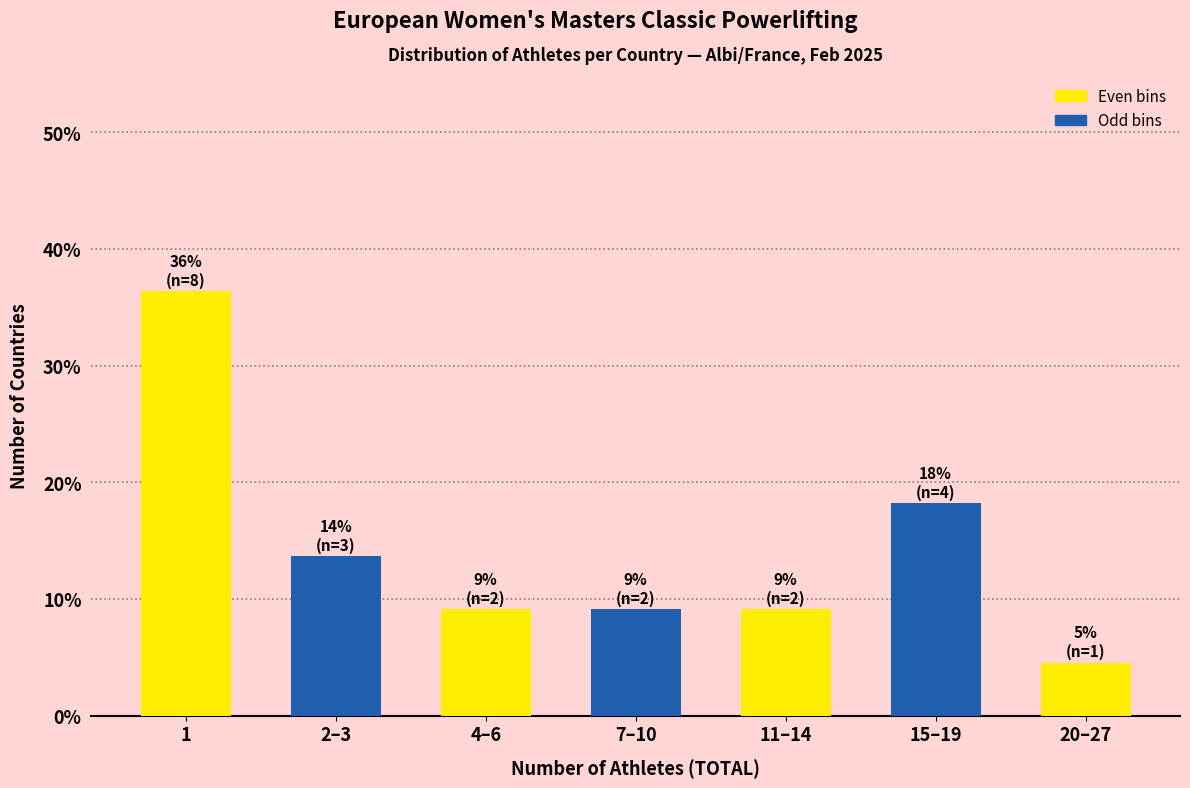

Reading left to right, what are all the values shown in this chart?

1=36.4	2–3=13.6	4–6=9.1	7–10=9.1	11–14=9.1	15–19=18.2	20–27=4.5